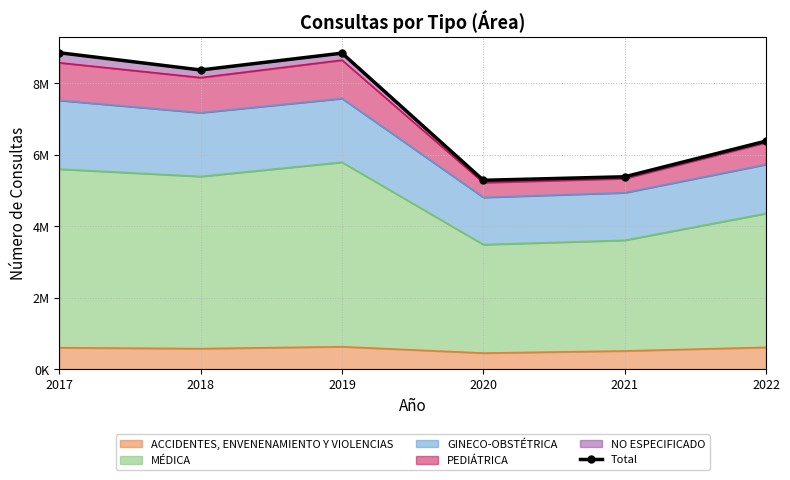

Rank the categories by value from lowest to highest.

2020, 2021, 2022, 2018, 2019, 2017